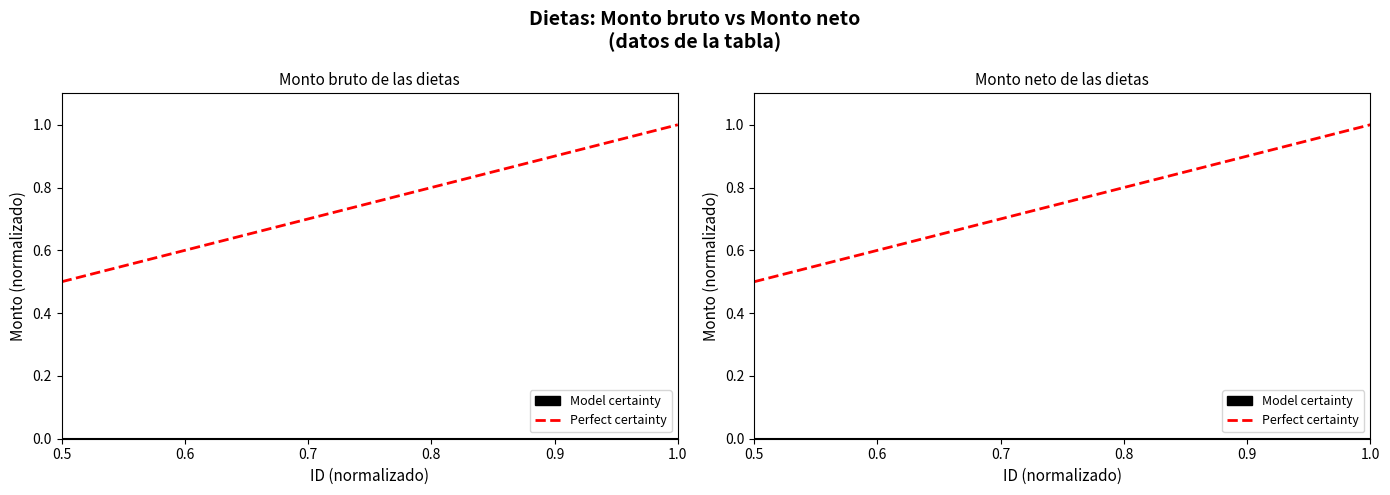

What is the value of the 2nd point from the left?

1.0